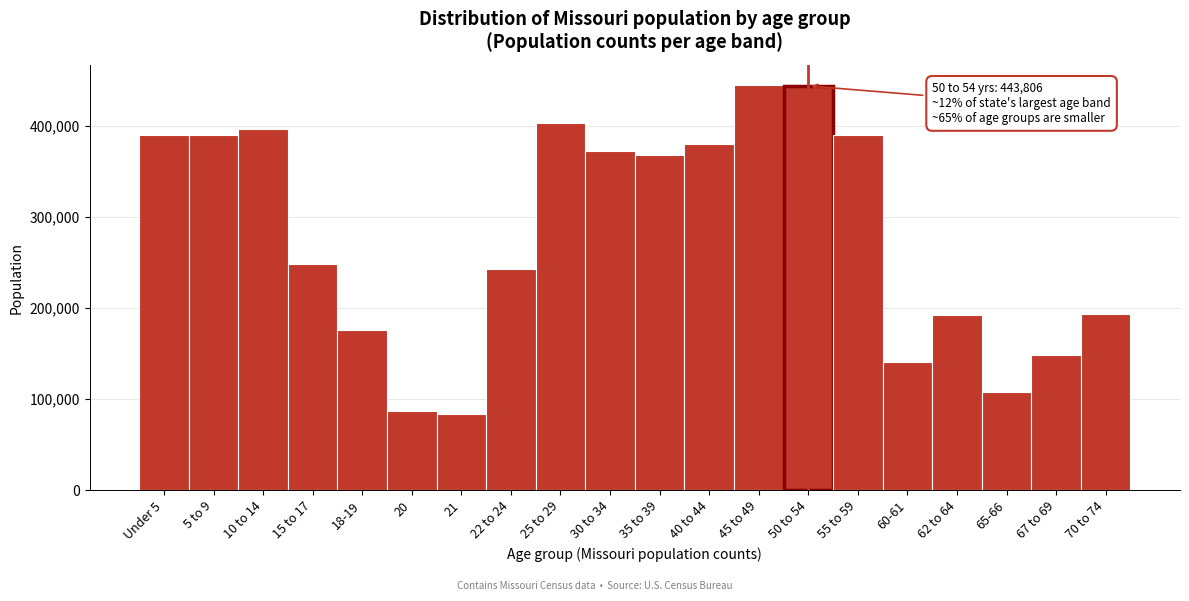

Between 45 to 49 and 30 to 34, which is larger?

45 to 49